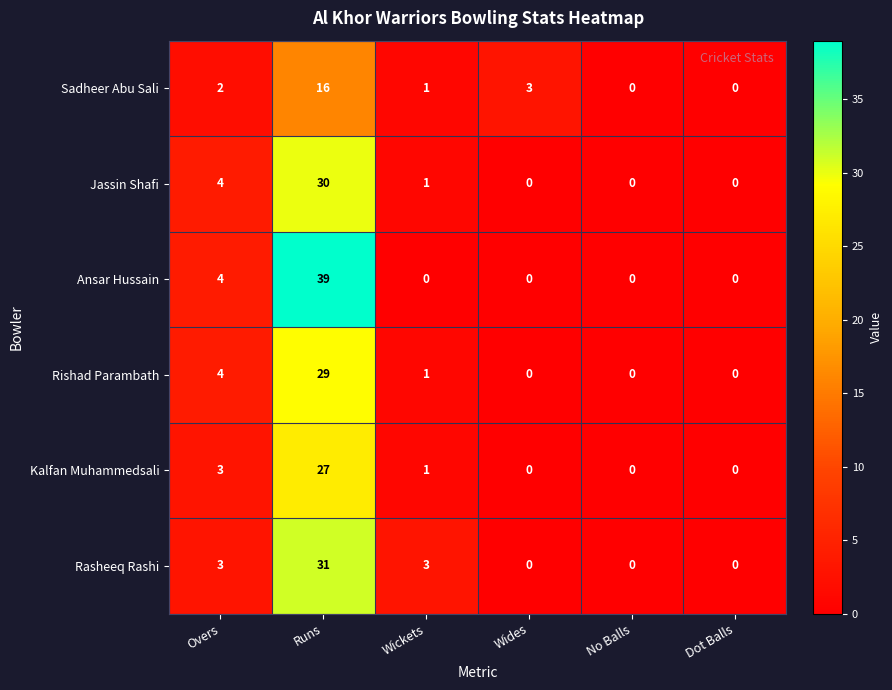

What is the difference between the maximum and minimum values in the Jassin Shafi series?

30